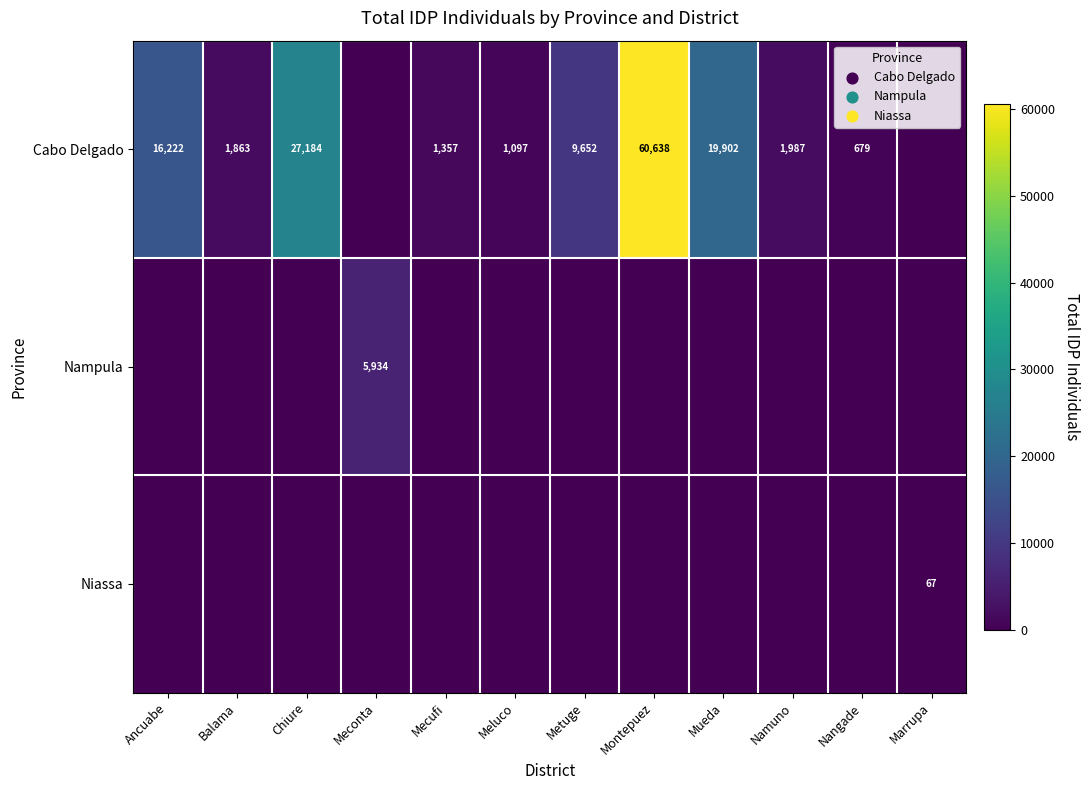

True or false: Cabo Delgado has a value of 1357 at Mecufi.

True